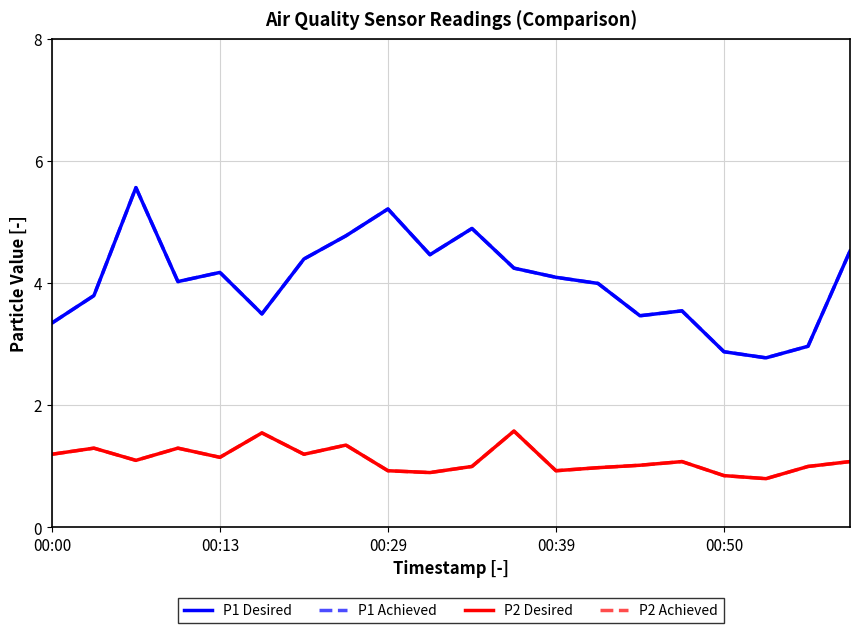

What is the smallest value displayed?

0.8